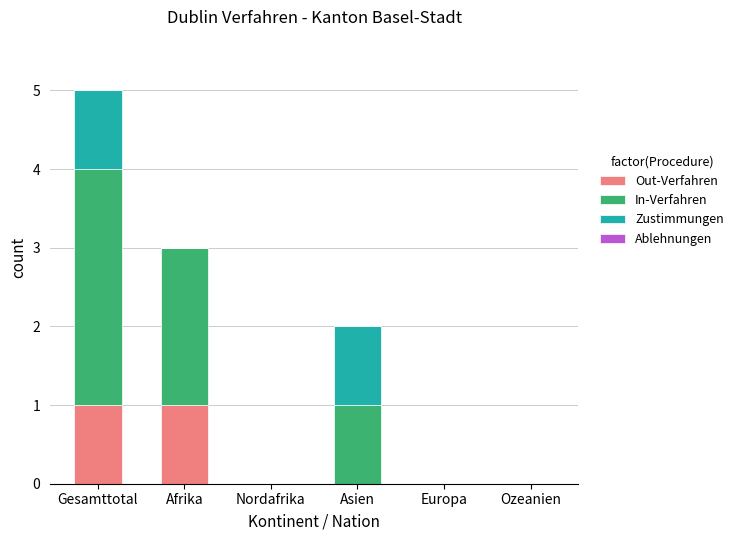

What is the total value across all series at Afrika?

3